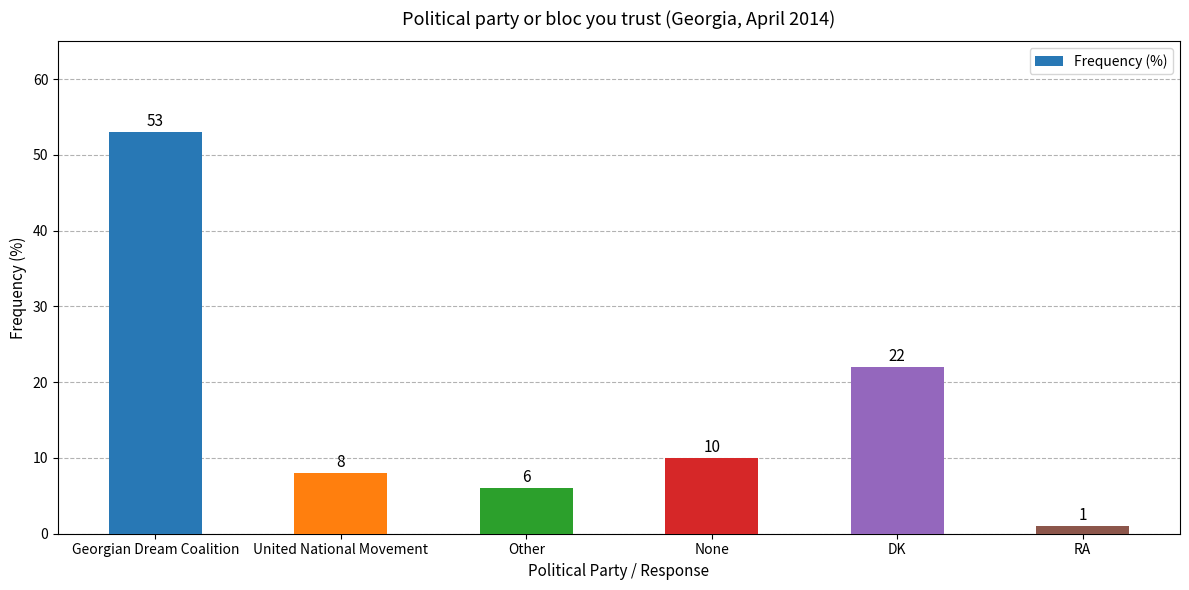

Rank the categories by value from lowest to highest.

RA, Other, United National Movement, None, DK, Georgian Dream Coalition